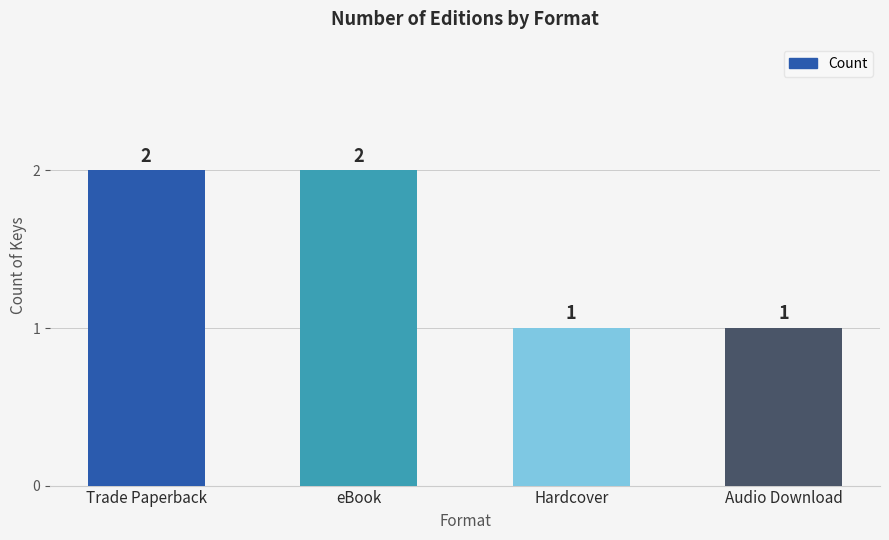

Reading left to right, extract all data points from this chart.

2	2	1	1